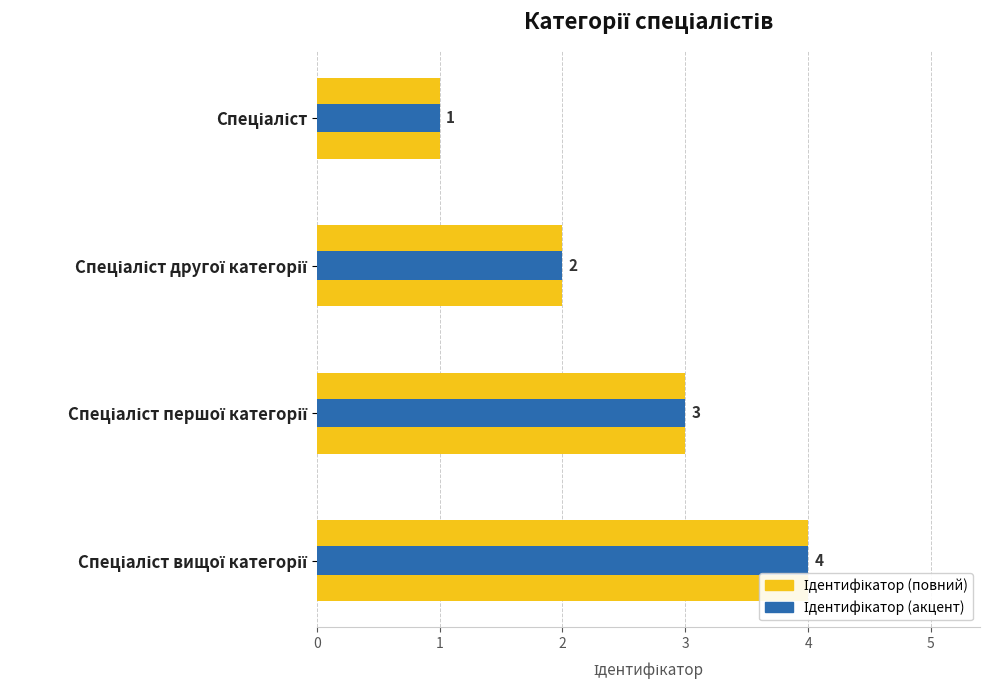

Which series has the largest range (max minus min)?

Ідентифікатор (повний)